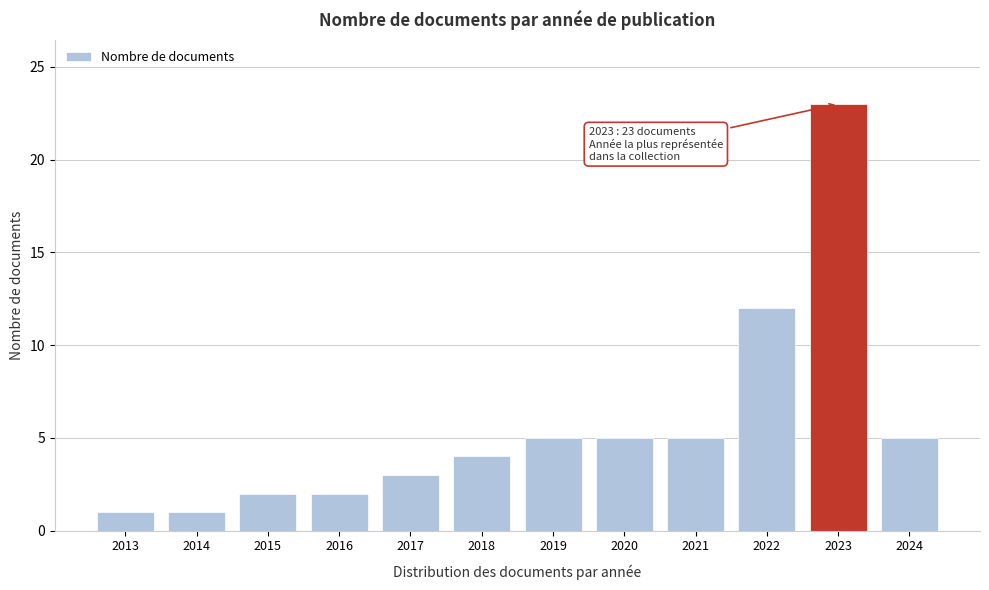

Reading right to left, transcribe all the data shown in this chart.

5	23	12	5	5	5	4	3	2	2	1	1